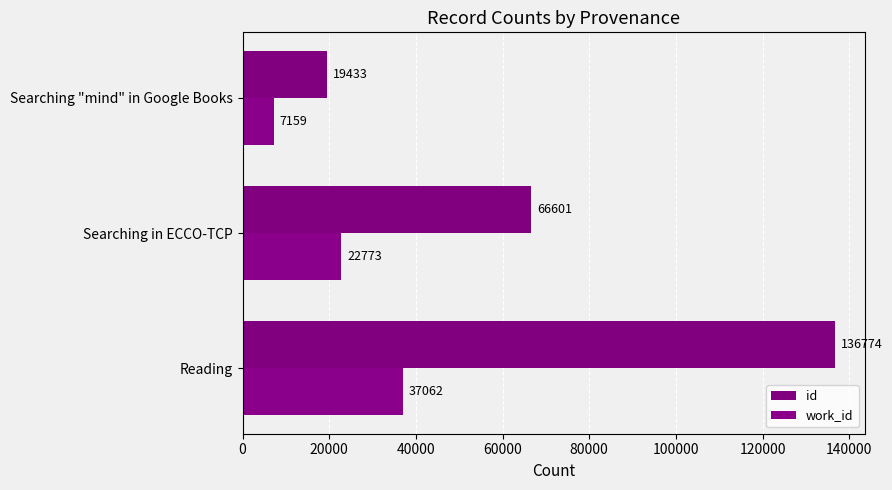

At which label is work_id closest to 22110?

Searching in ECCO-TCP